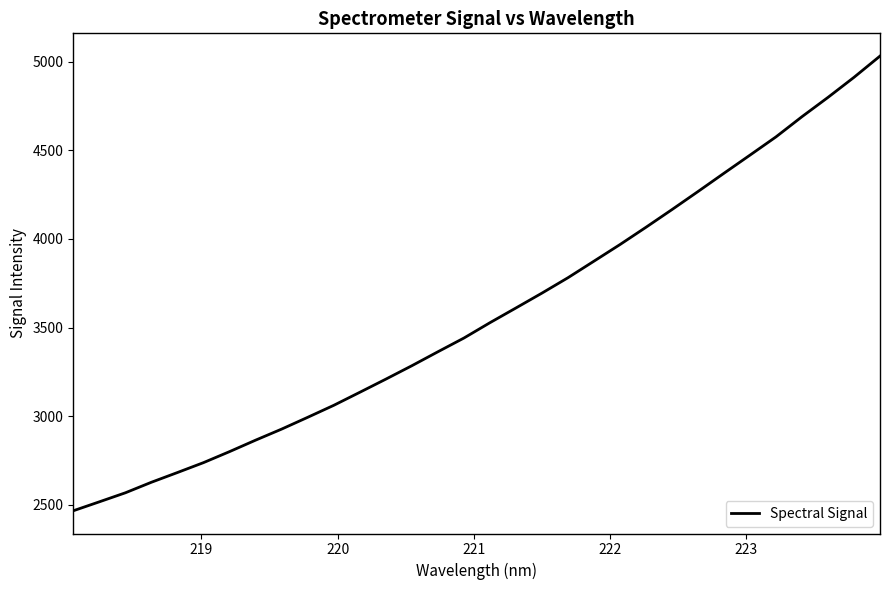

What is the minimum value shown in the chart?

2466.5